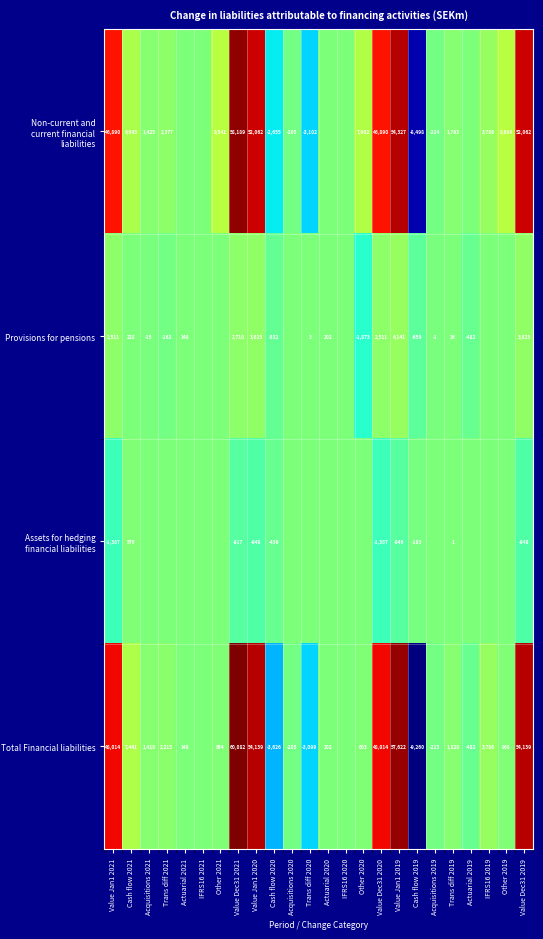

Is it true that Provisions for pensions equals -1873 at Other 2020?

True